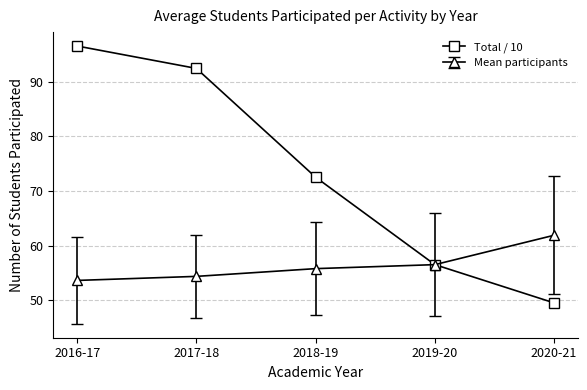

Rank the series at 2020-21 from highest to lowest value.

Mean participants, Total / 10